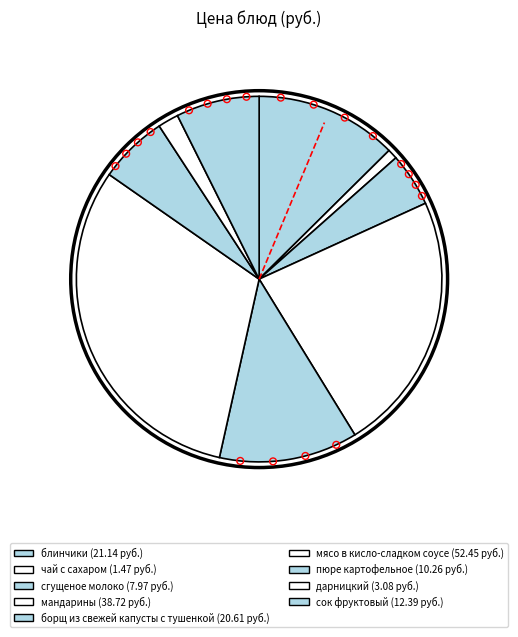

Which category has the smallest portion of the pie?

чай с сахаром